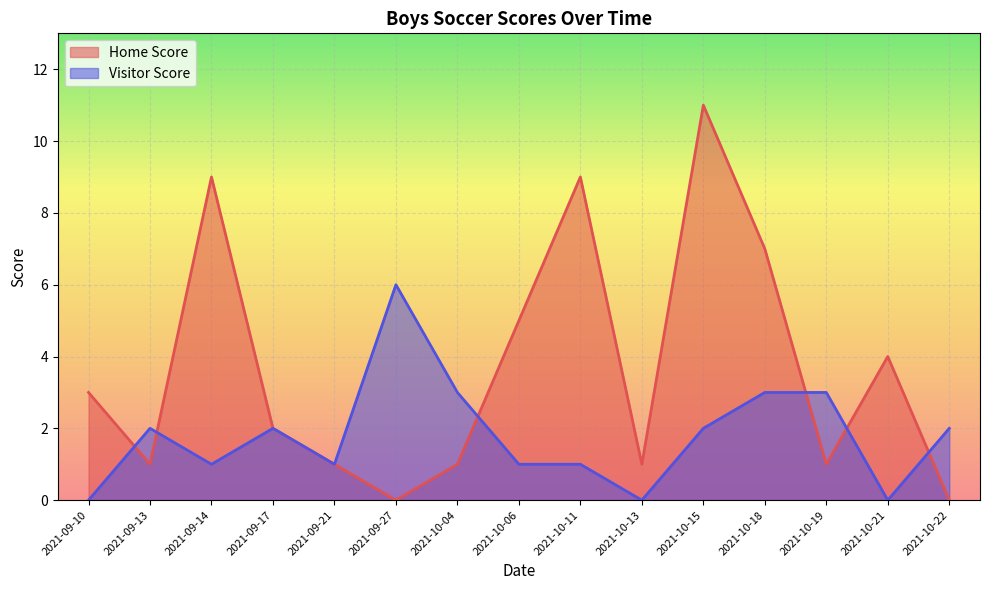

True or false: Home Score and Visitor Score cross at least once.

True